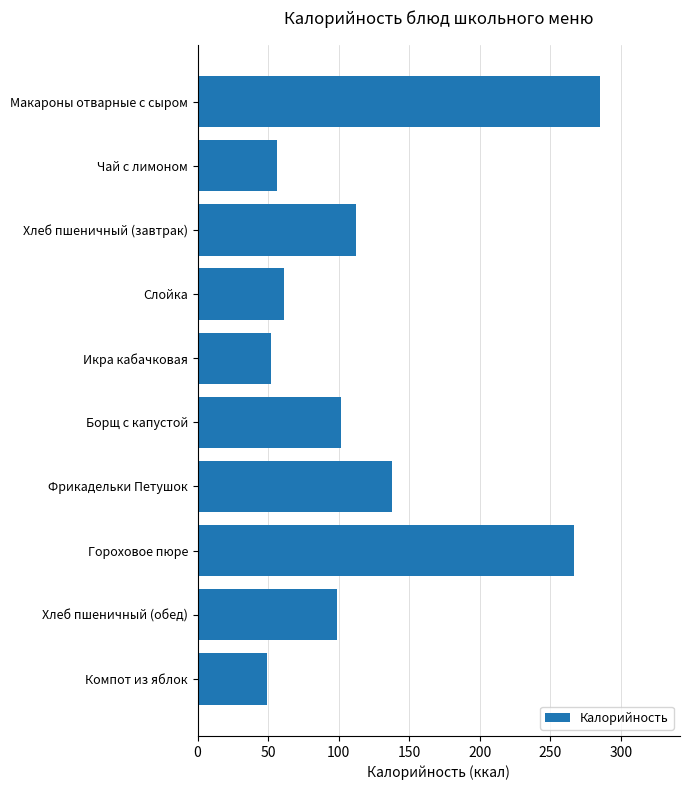

Are the bars horizontal?

Yes